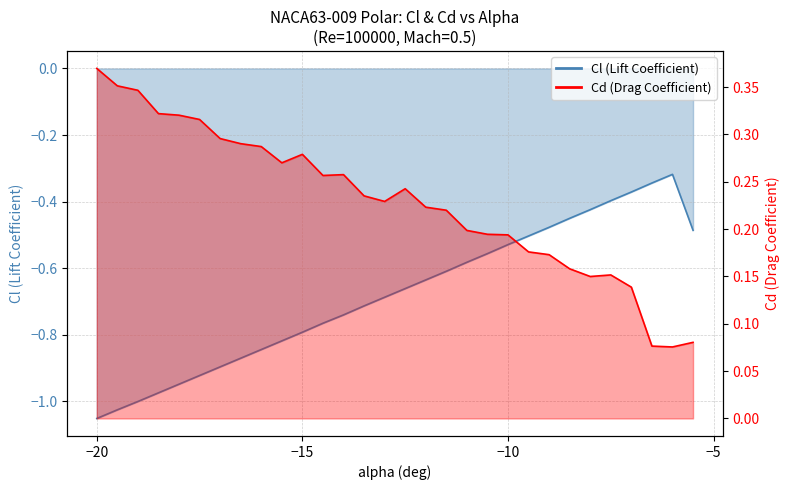

True or false: Cl (Lift Coefficient) and Cd (Drag Coefficient) cross at least once.

False